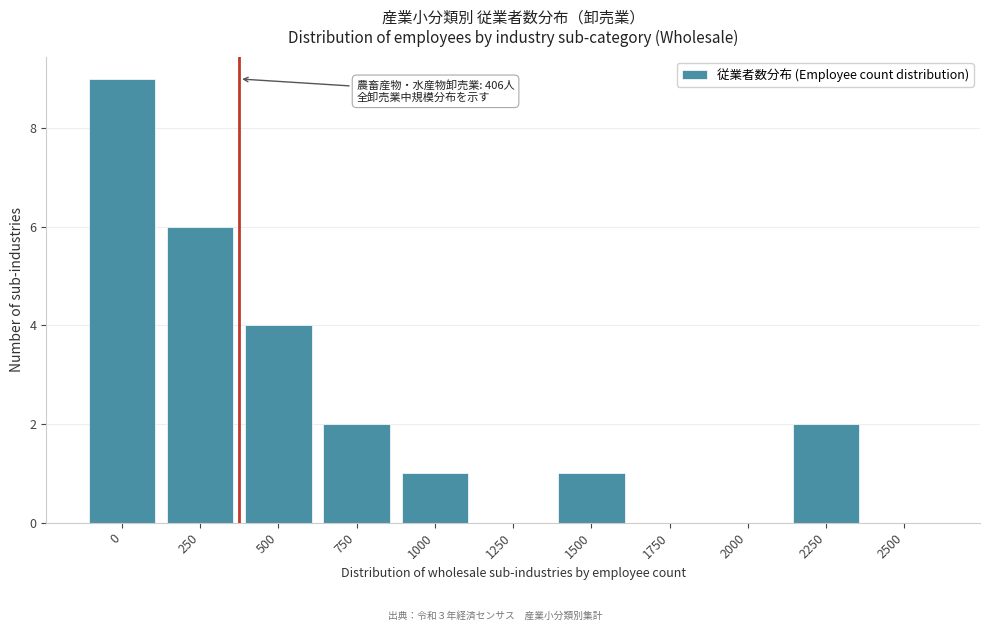

Reading right to left, transcribe all the data shown in this chart.

2500=0	2250=2	2000=0	1750=0	1500=1	1250=0	1000=1	750=2	500=4	250=6	0=9